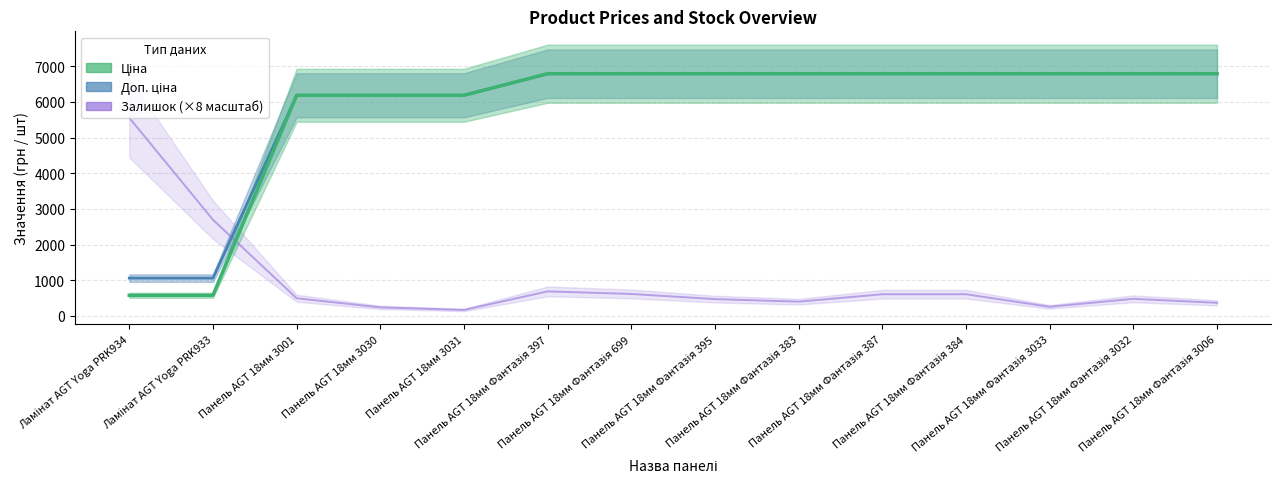

The Ціна series shows 6787.1 at Панель AGT 18мм Фантазія 699. True or false?

True